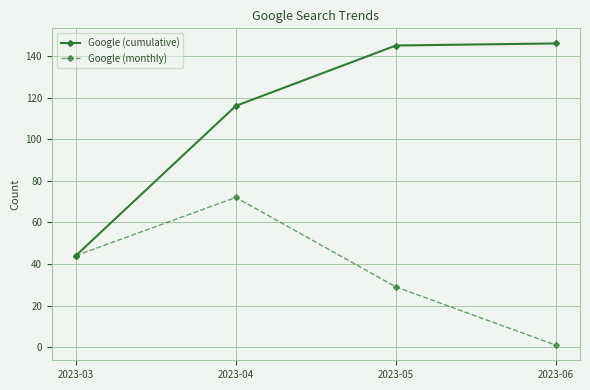

What is the total value across all series at 2023-03?

88